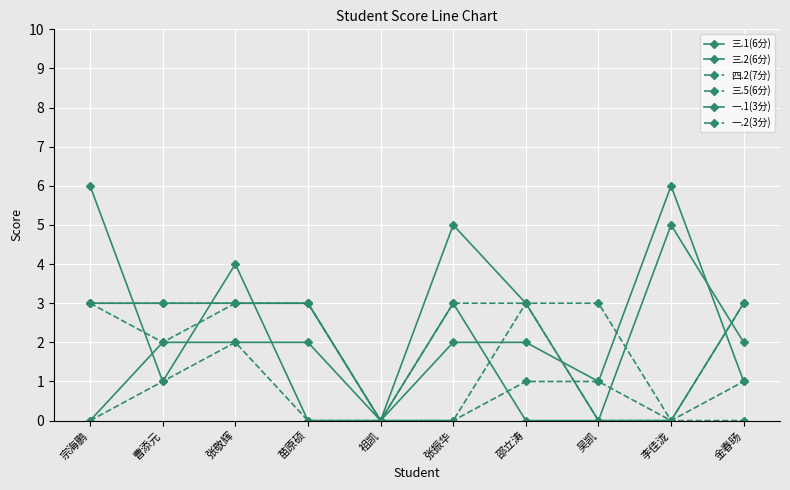

At which label does 三.5(6分) first exceed 1?

张敬辉